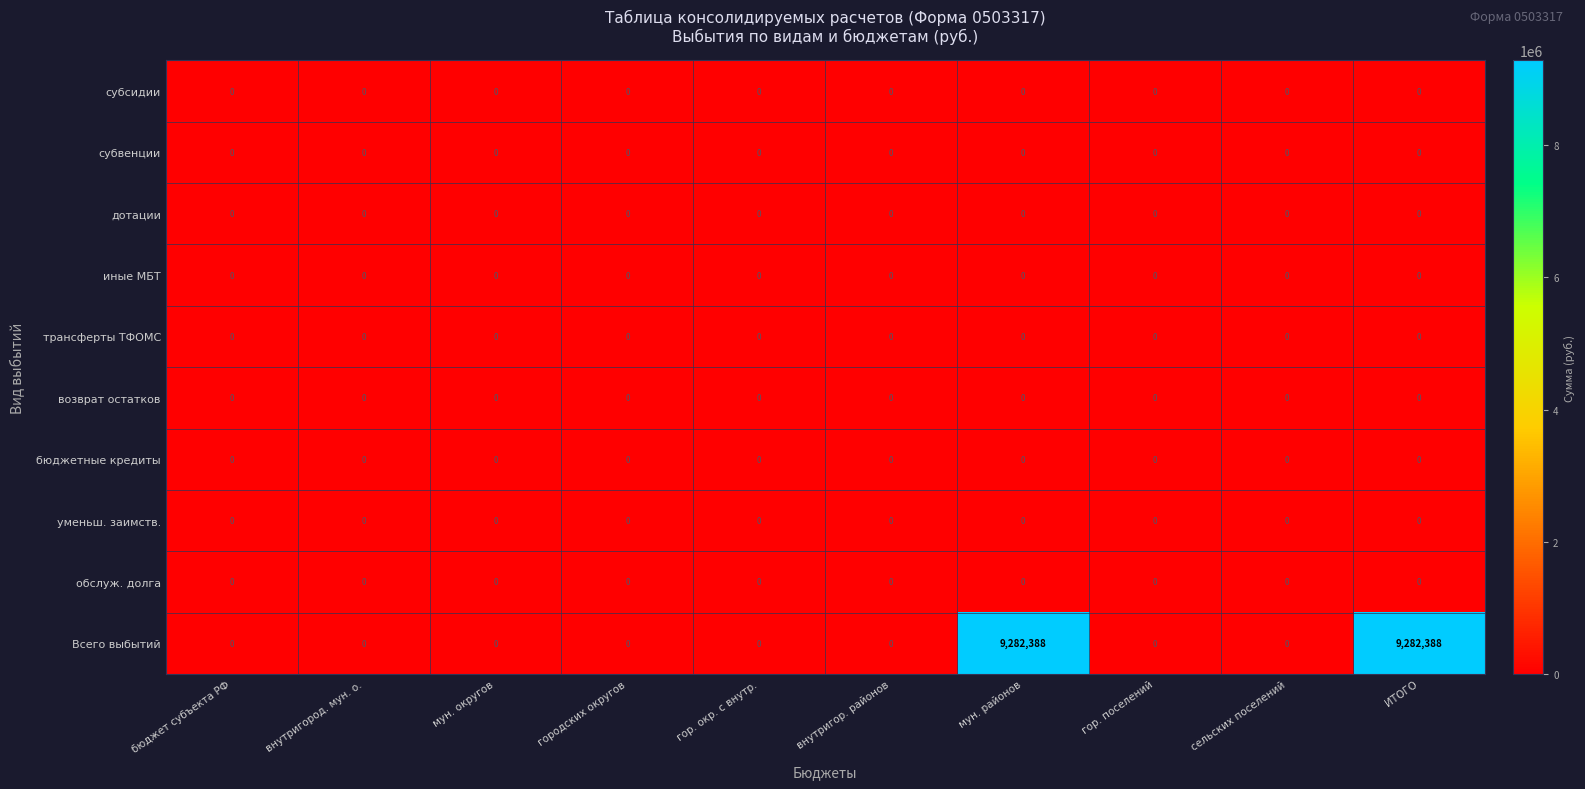

Which series has the largest range (max minus min)?

Всего выбытий